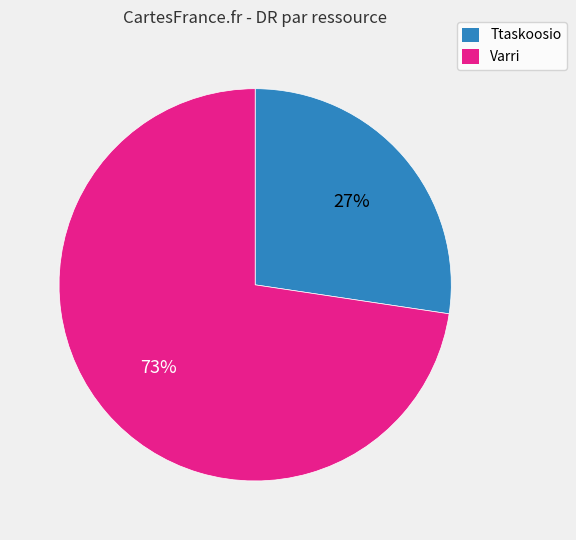

How many segments does this pie chart have?

2